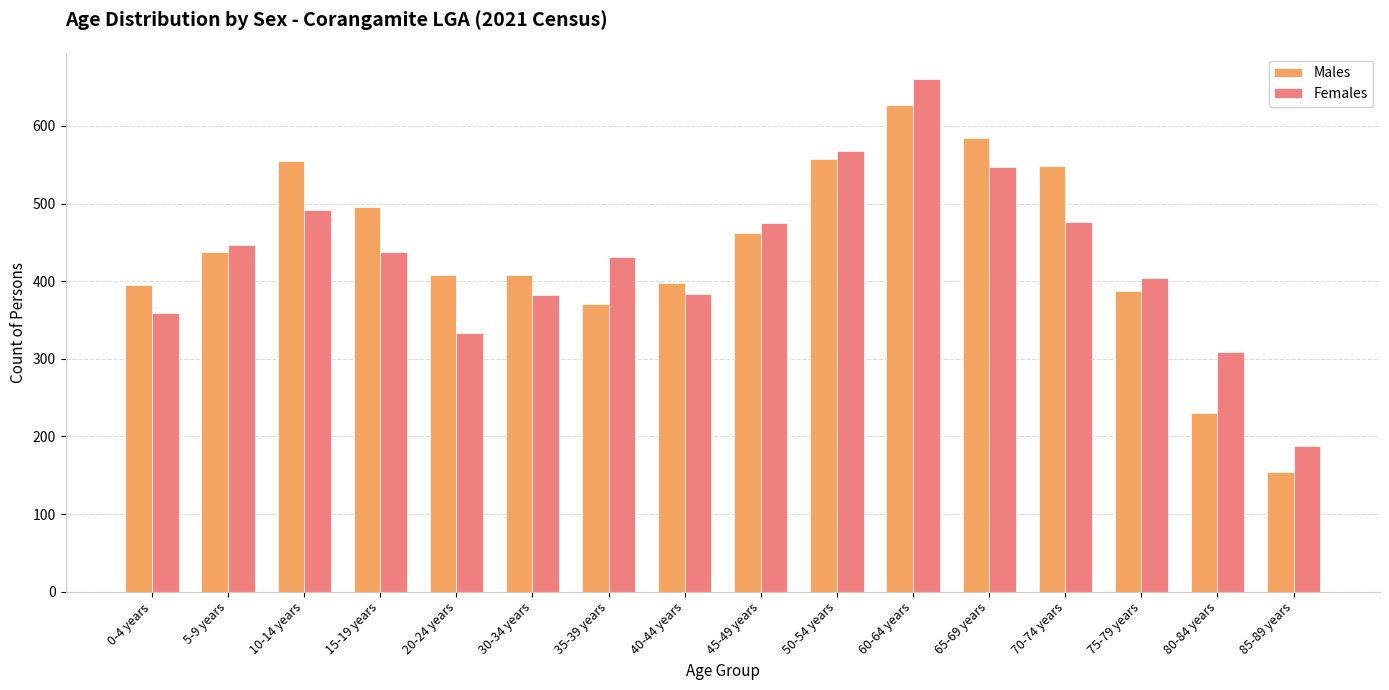

At how many categories does at least one series exceed 610?

1